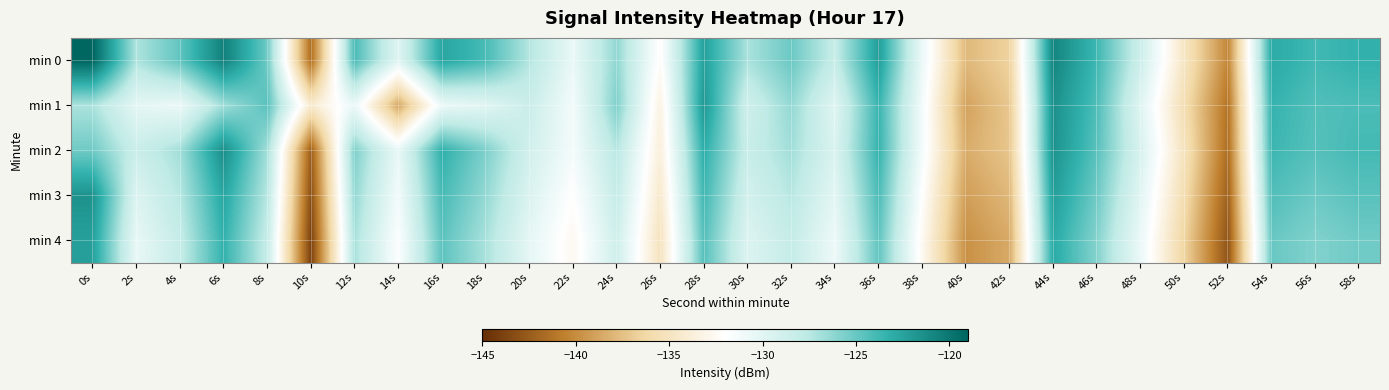

Reading right to left, transcribe all the data shown in this chart.

min 0: 58s=-123.4	56s=-123.8	54s=-122.9	52s=-140.3	50s=-134.8	48s=-128.7	46s=-123.8	44s=-120.8	42s=-136.6	40s=-137.9	38s=-130.7	36s=-122.2	34s=-128.2	32s=-125.1	30s=-127.1	28s=-122.4	26s=-132.2	24s=-126.2	22s=-130.5	20s=-127.3	18s=-124.0	16s=-122.6	14s=-129.9	12s=-124.1	10s=-141.5	8s=-125.2	6s=-120.6	4s=-124.8	2s=-127.2	0s=-119.0
min 1: 58s=-124.1	56s=-124.3	54s=-123.5	52s=-141.2	50s=-135.7	48s=-129.9	46s=-124.2	44s=-121.5	42s=-137.1	40s=-138.9	38s=-131.2	36s=-123.6	34s=-129.9	32s=-126.3	30s=-128.8	28s=-121.9	26s=-133.4	24s=-125.7	22s=-131.2	20s=-128.4	18s=-130.0	16s=-130.7	14s=-138.7	12s=-130.6	10s=-134.2	8s=-124.6	6s=-126.8	4s=-130.7	2s=-130.2	0s=-127.1
min 2: 58s=-123.9	56s=-124.5	54s=-123.7	52s=-141.6	50s=-135.1	48s=-129.3	46s=-124.6	44s=-121.6	42s=-137.2	40s=-138.4	38s=-131.2	36s=-123.5	34s=-129.4	32s=-126.8	30s=-128.3	28s=-123.1	26s=-133.8	24s=-127.5	22s=-131.2	20s=-128.9	18s=-125.7	16s=-123.2	14s=-130.4	12s=-125.7	10s=-142.3	8s=-126.8	6s=-121.3	4s=-126.8	2s=-128.4	0s=-125.2
min 3: 58s=-124.6	56s=-125.1	54s=-124.3	52s=-142.2	50s=-135.8	48s=-130.0	46s=-125.2	44s=-122.2	42s=-137.9	40s=-139.1	38s=-132.0	36s=-124.1	34s=-130.1	32s=-127.5	30s=-129.0	28s=-123.8	26s=-134.4	24s=-128.1	22s=-132.0	20s=-129.6	18s=-126.3	16s=-124.0	14s=-131.1	12s=-126.3	10s=-143.1	8s=-127.5	6s=-122.7	4s=-127.5	2s=-129.7	0s=-121.6
min 4: 58s=-125.2	56s=-125.8	54s=-125.0	52s=-142.9	50s=-136.4	48s=-130.7	46s=-125.9	44s=-122.9	42s=-138.6	40s=-139.8	38s=-132.7	36s=-124.8	34s=-130.8	32s=-128.1	30s=-129.7	28s=-124.5	26s=-135.1	24s=-128.8	22s=-132.7	20s=-130.2	18s=-127.0	16s=-124.7	14s=-131.8	12s=-127.0	10s=-143.9	8s=-128.1	6s=-123.3	4s=-128.1	2s=-130.4	0s=-122.3